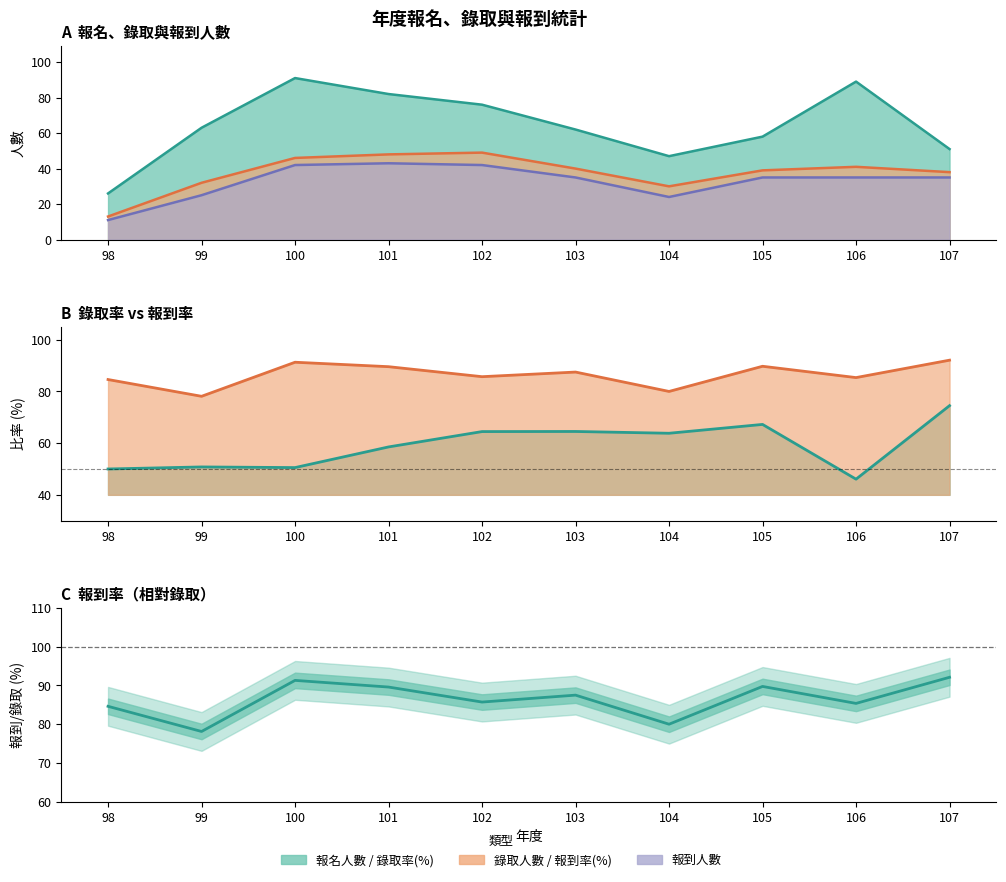

At which label is 錄取人數 closest to 31?

99